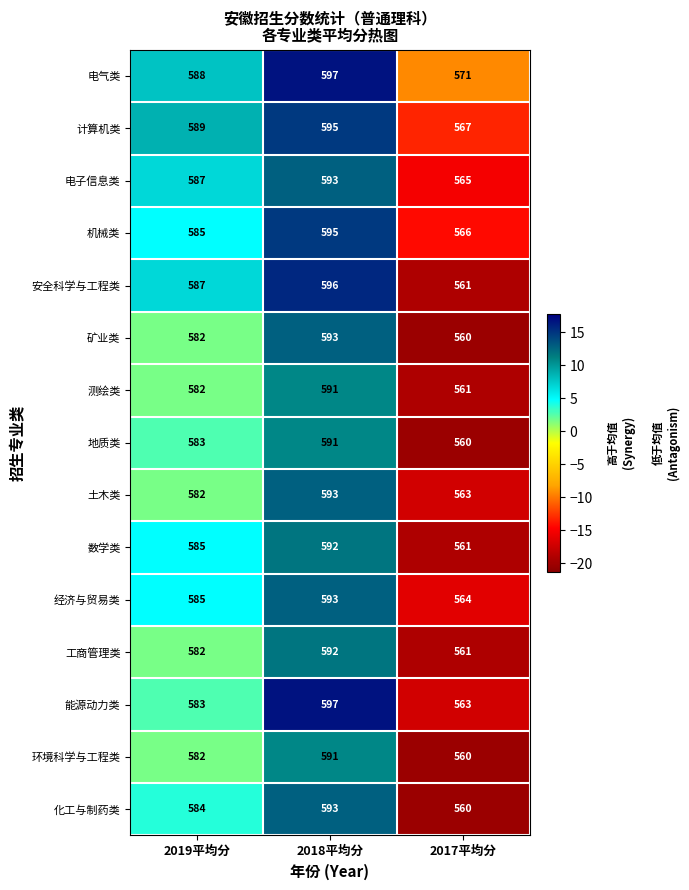

What is the difference between the maximum and minimum values in the 工商管理类 series?

31